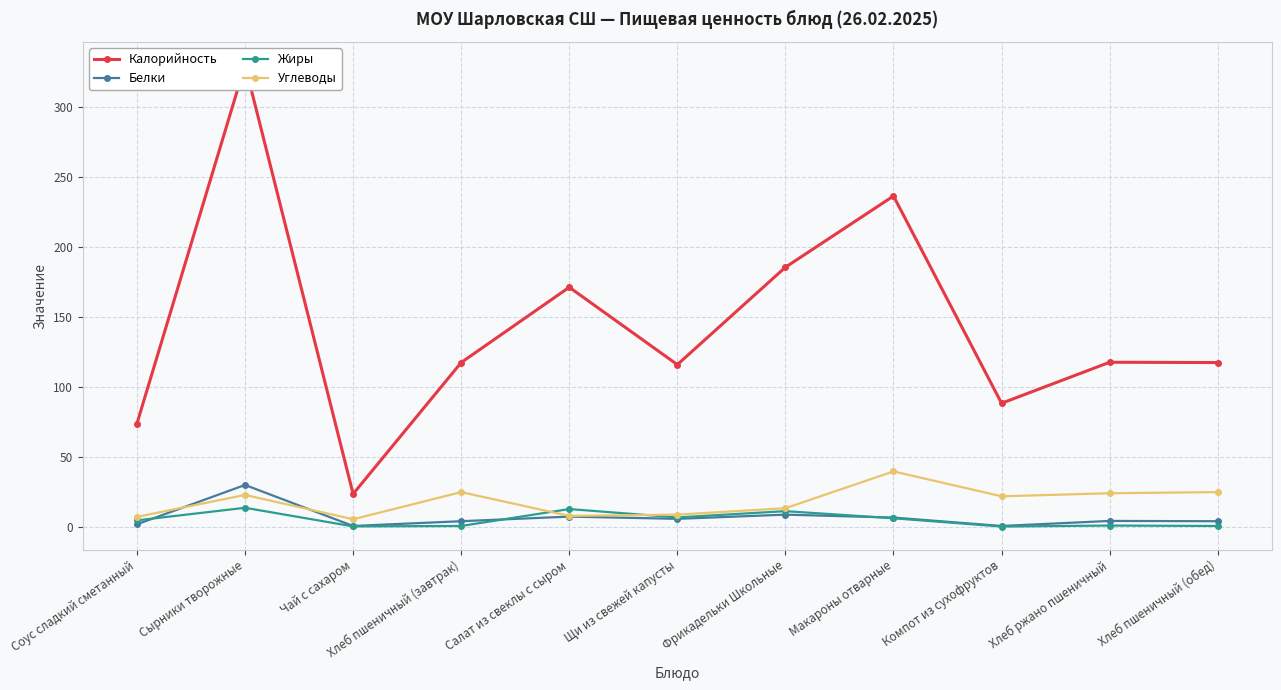

What is the difference between the second highest and minimum values in the Углеводы series?

19.4